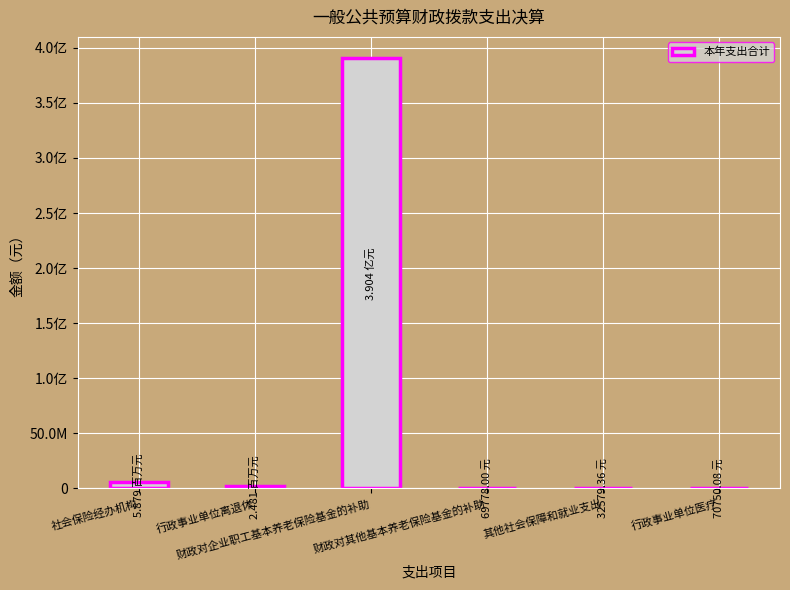

Are the bars grouped side by side (vs. stacked)?

No